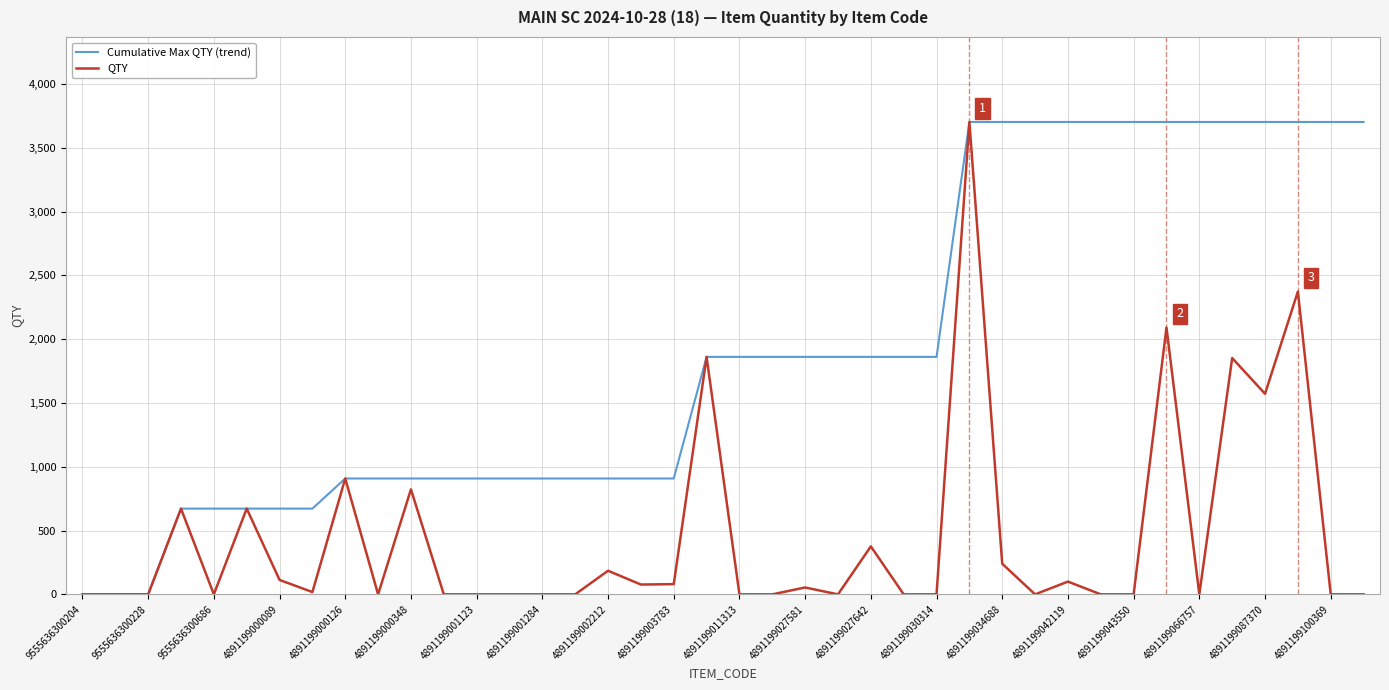

What is the maximum value shown in the chart?

3702